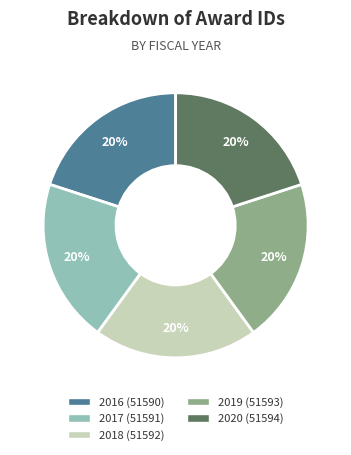

True or false: 2020 (51594) accounts for 20% of the total.

True